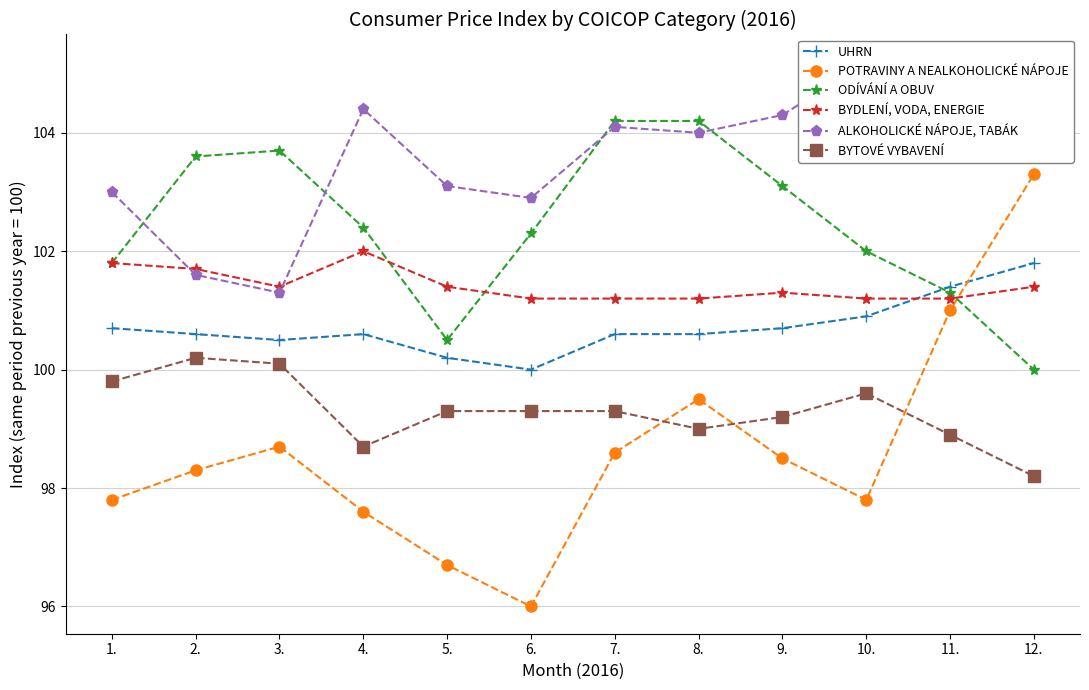

What position from the left is 7.?

7